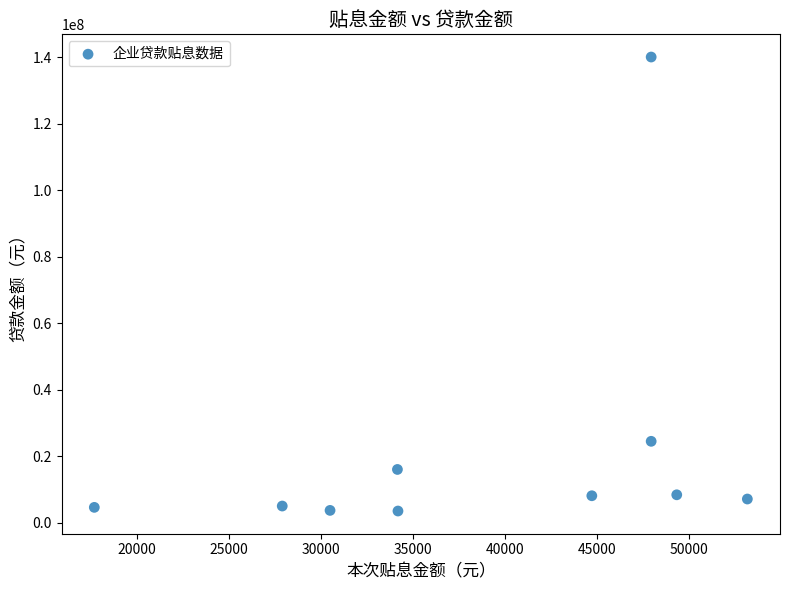

What Y value in the scatter plot is closest to 71750000?

24460000